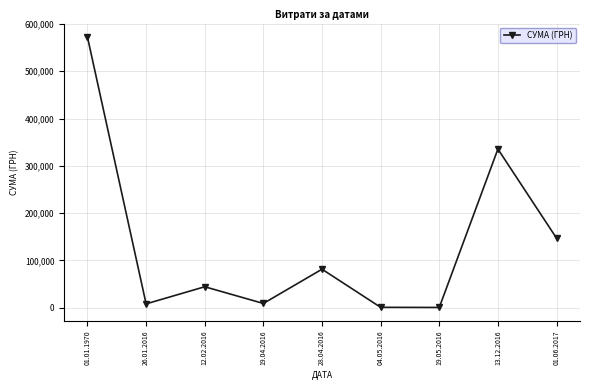

What is the sum of all values?

1198787.6